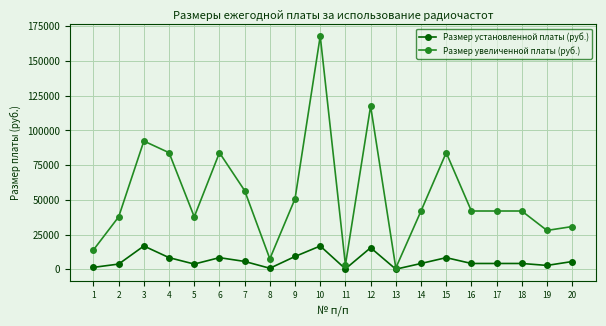

Read the Размер установленной платы (руб.) value at 15.

8400.0